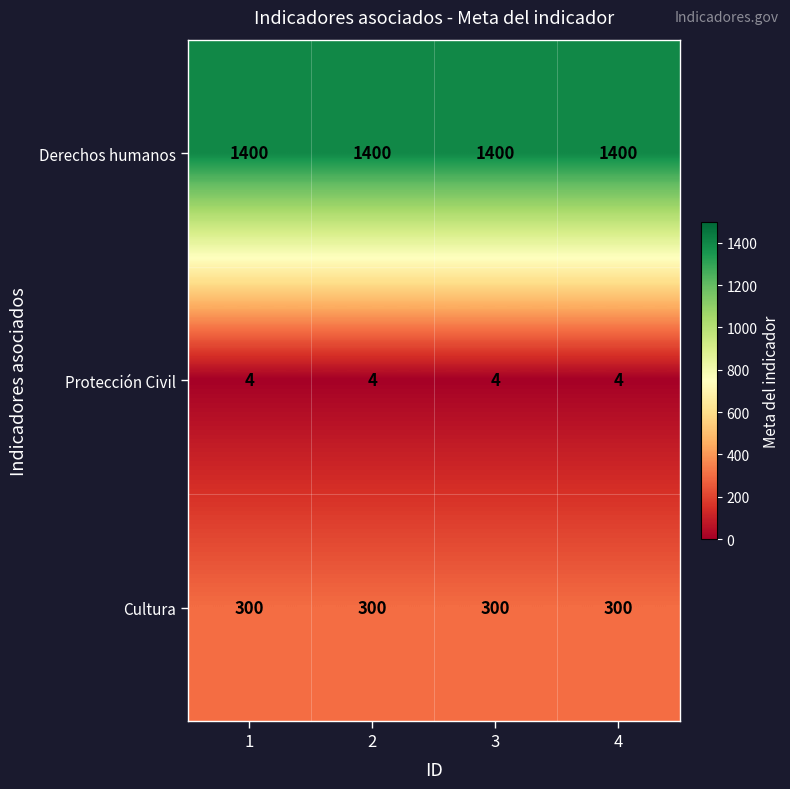

What is the difference between the highest and lowest values at 2?

1396